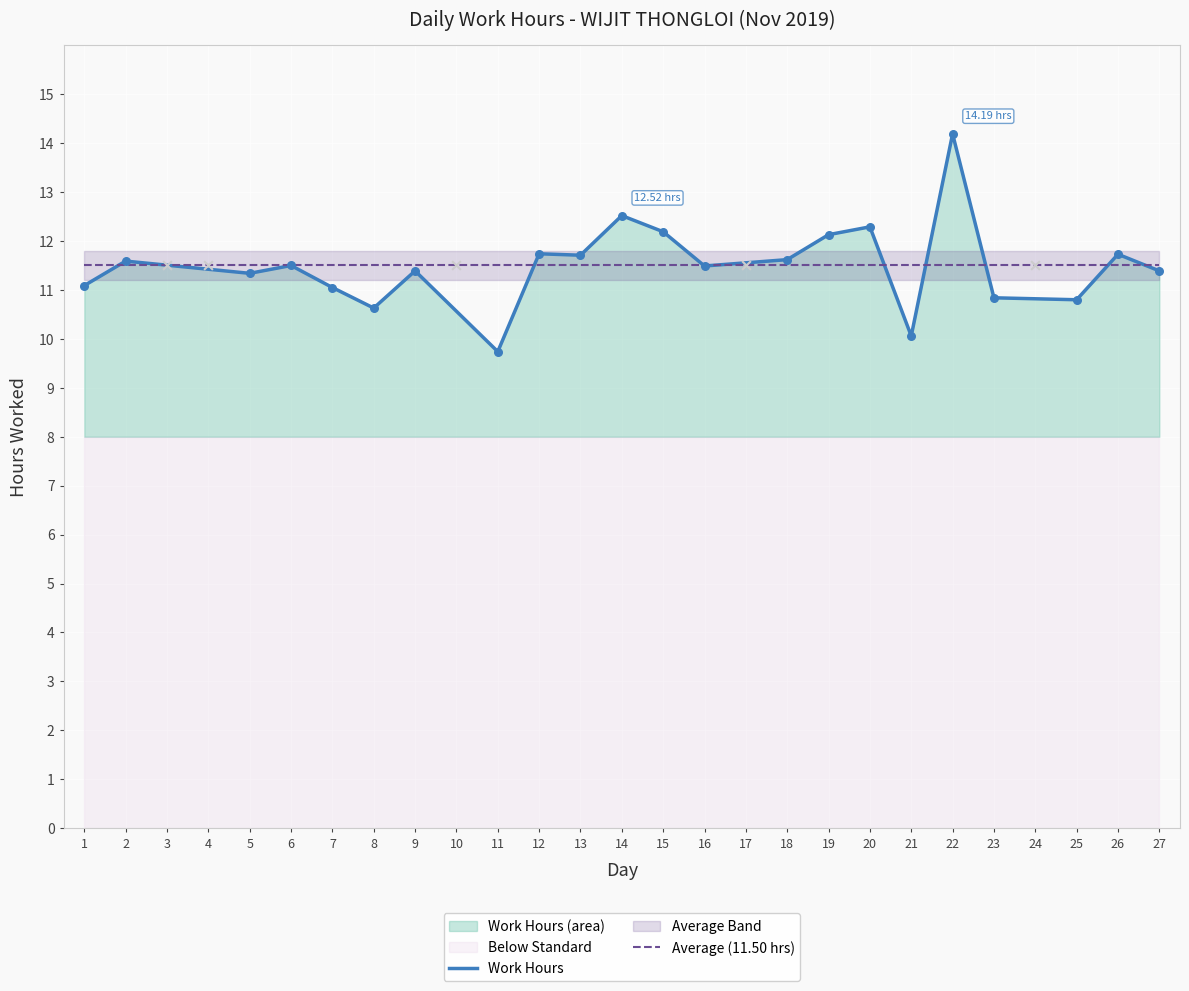

Which series reaches the minimum Y coordinate?

Work Hours